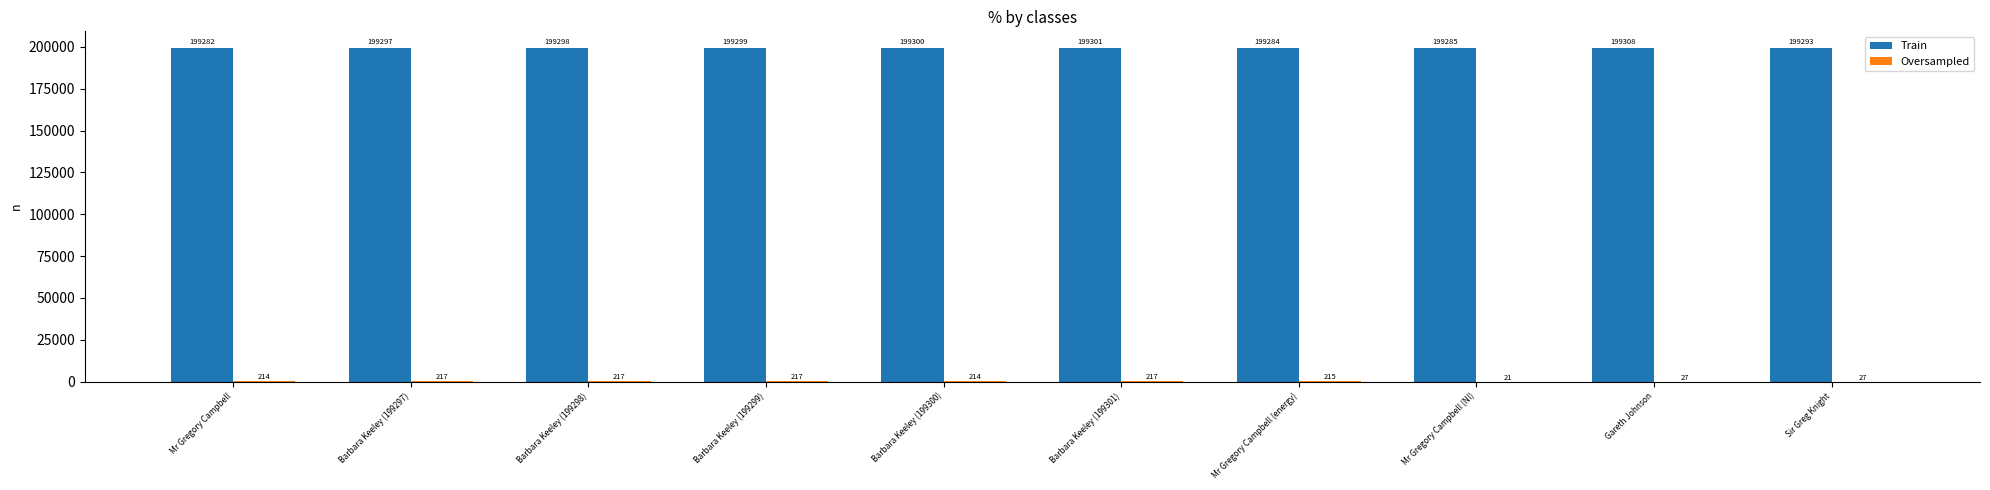

What is the total value across all series at Mr Gregory Campbell (energy)?

199499